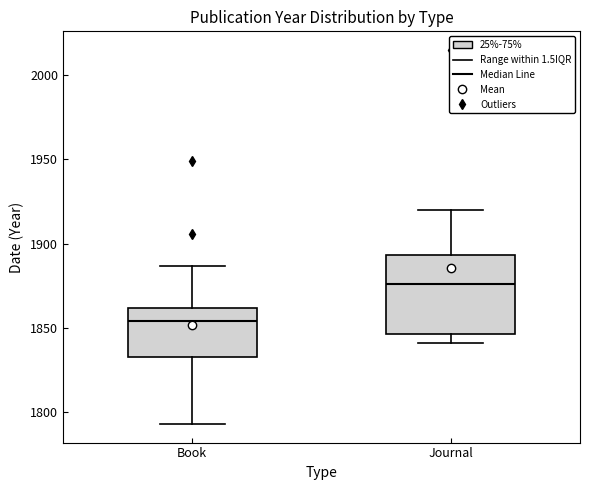

Where does the upper whisker of the box for Journal end on the y-axis? The values are not printed on the chart, so give them approximately, as read against the axis.

1920